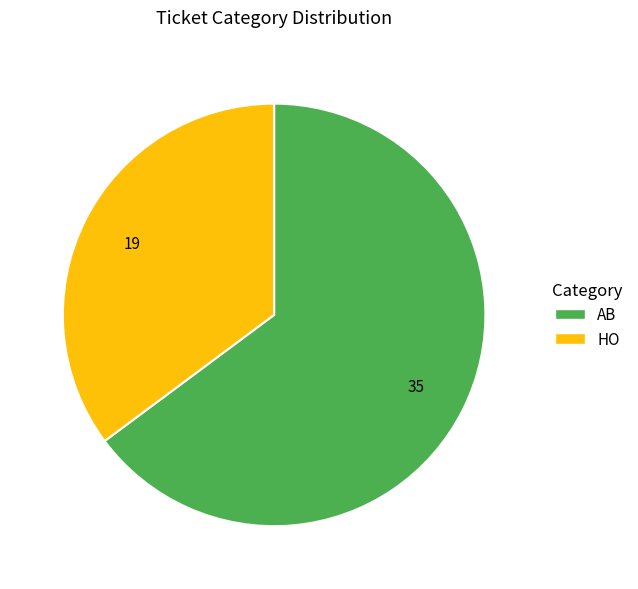

Is AB the majority of the pie?

Yes